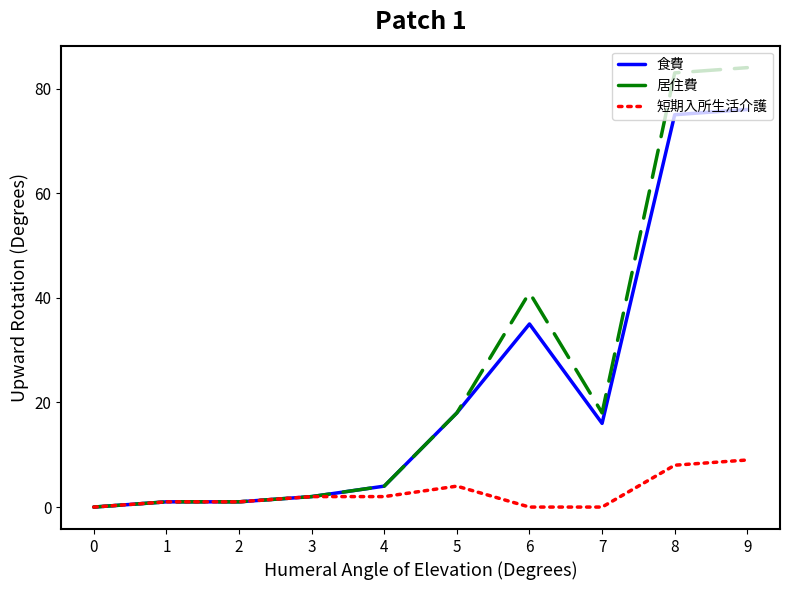

Which series changed the most between 7 and 8?

居住費